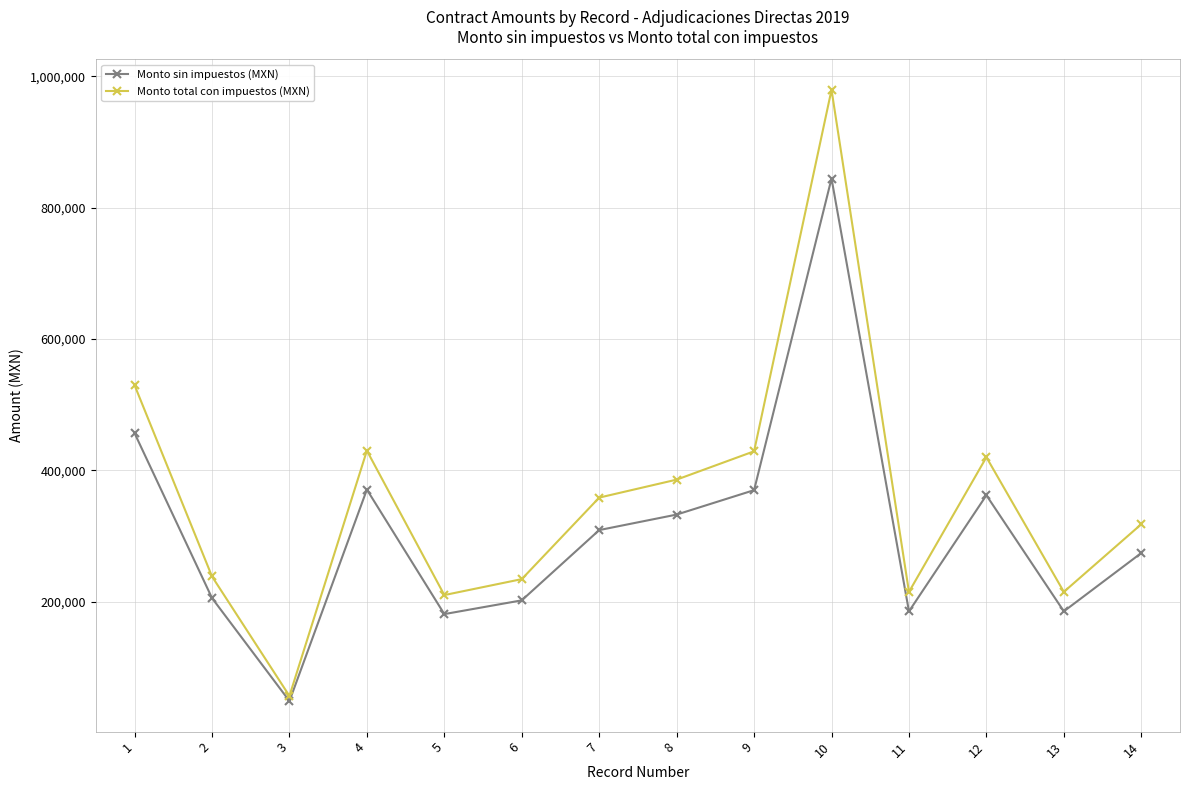

What is the sum of the Monto sin impuestos (MXN) values at 9 and 8?

702272.3